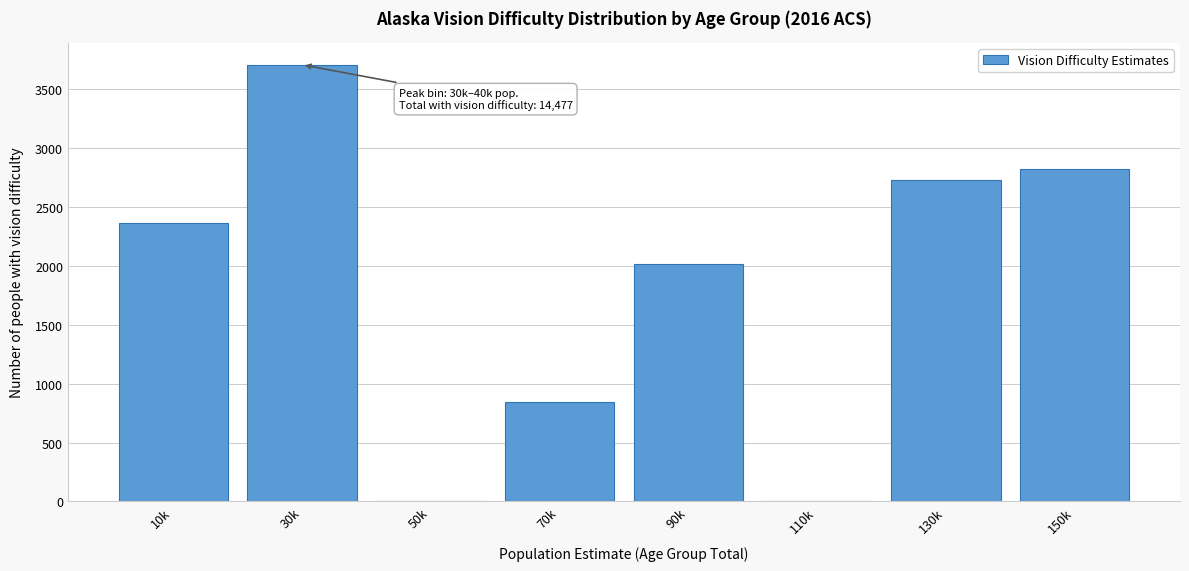

Reading right to left, list all the values displayed in this chart.

150k=2820	130k=2726	110k=0	90k=2013	70k=846	50k=0	30k=3708	10k=2364